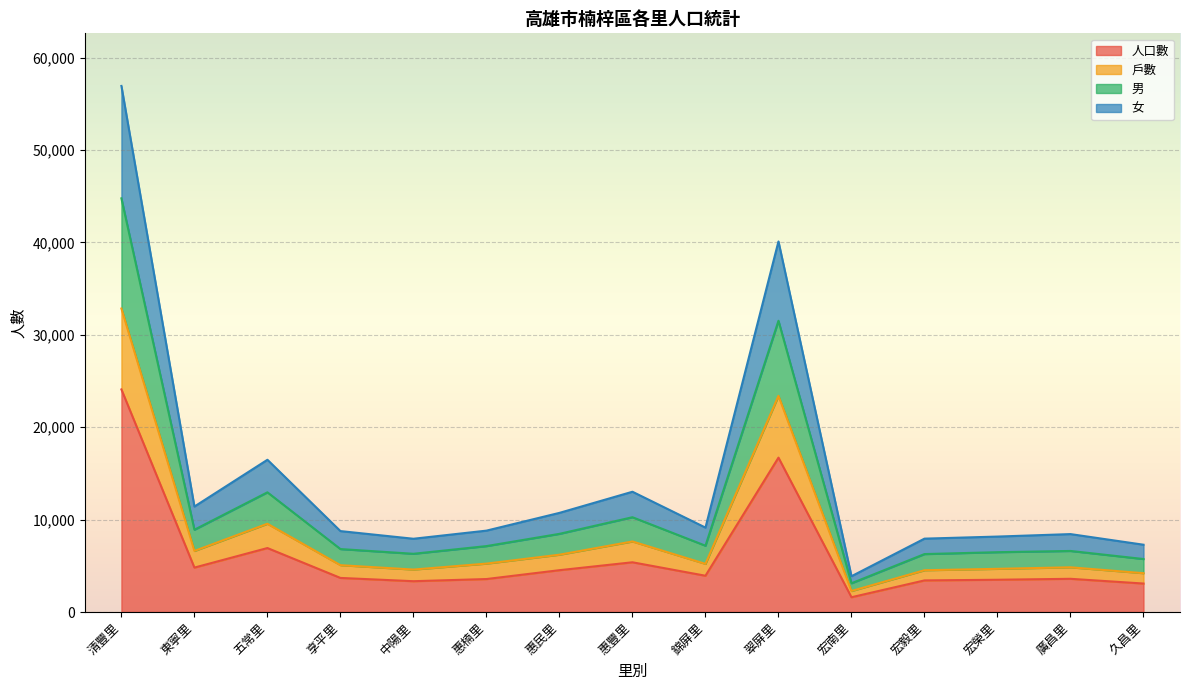

True or false: 人口數 and 男 intersect in this chart.

False